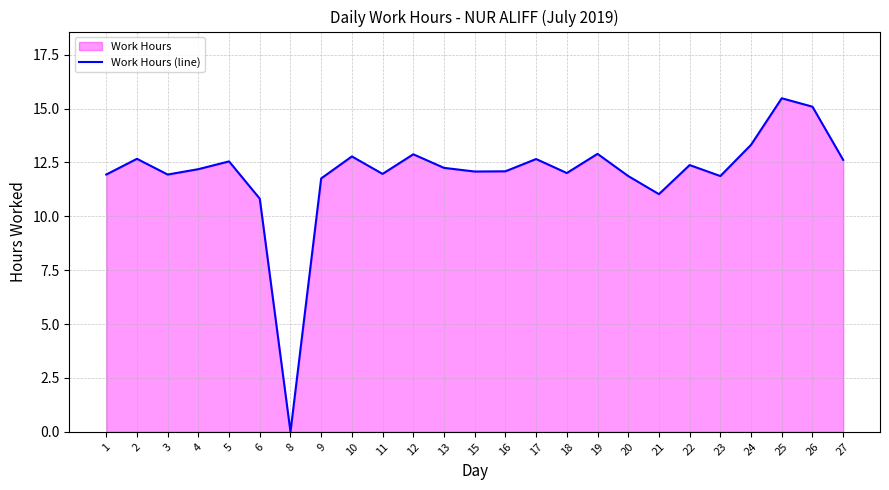

The value at 16 is 6.5. True or false?

False